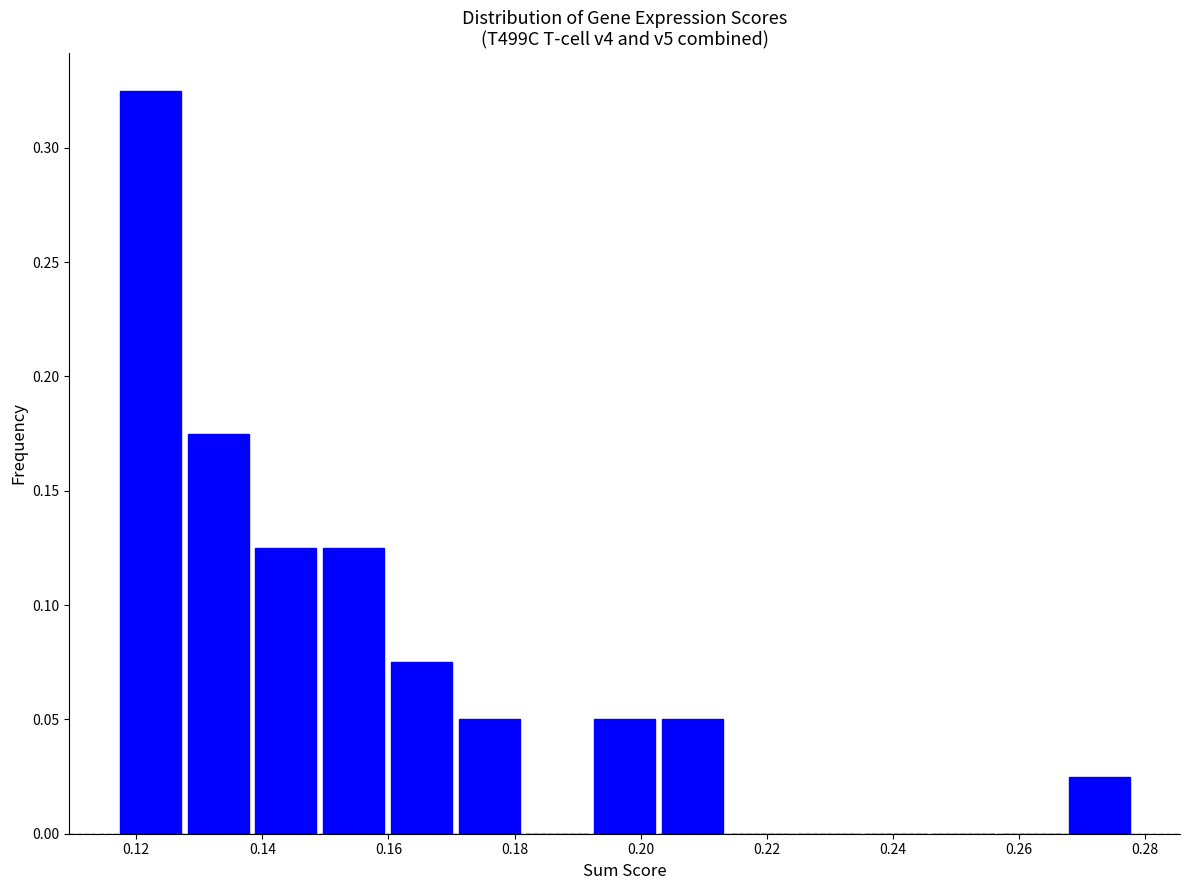

How tall is the bar that spans 0.128 to 0.138 on the x-axis? Neither the bar edges nor the heights are printed on the chart, so give them approximately, as read against the axes.

0.175